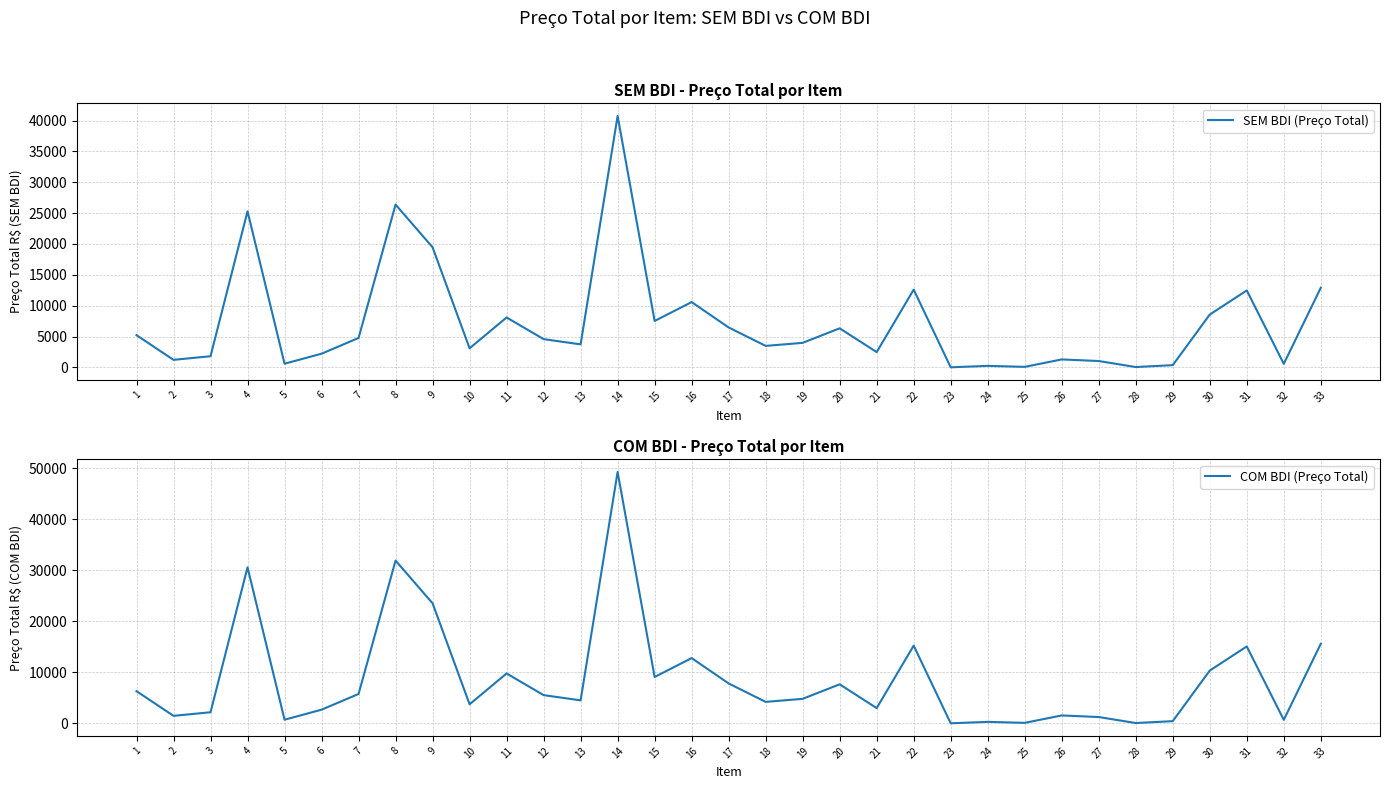

At which label does COM BDI (Preço Total) first exceed 4807?

1